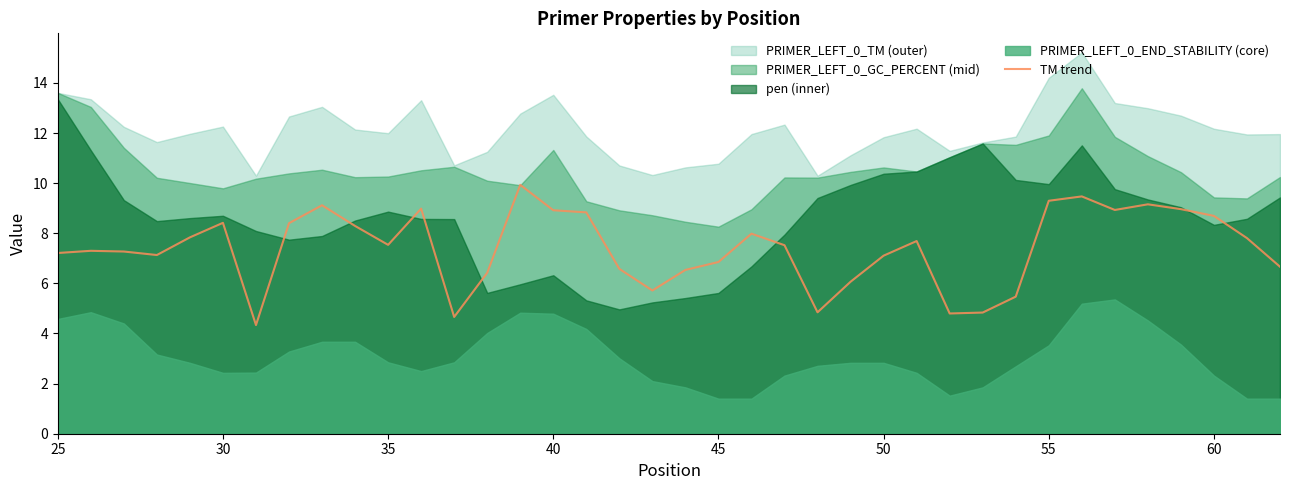

What is the maximum value for TM trend?

9.9